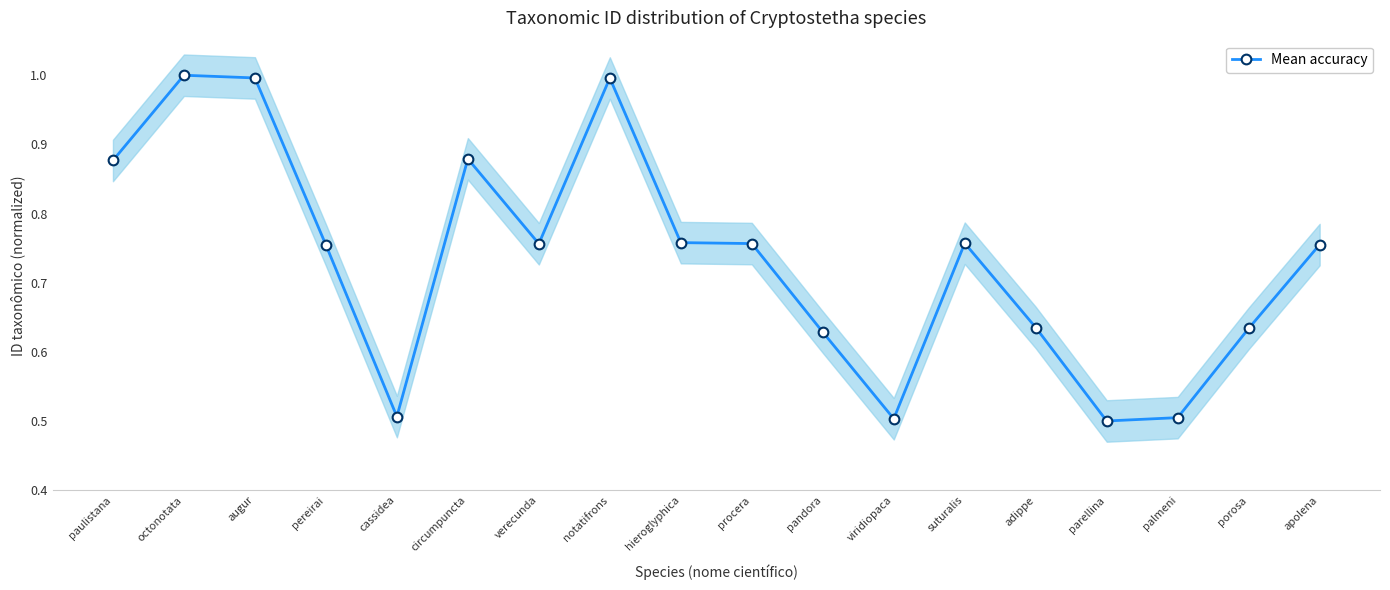

What position from the right is palmeni?

3